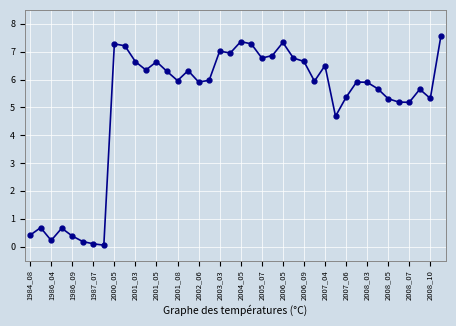

True or false: there are more than 2 points higher than both neighbors.

True